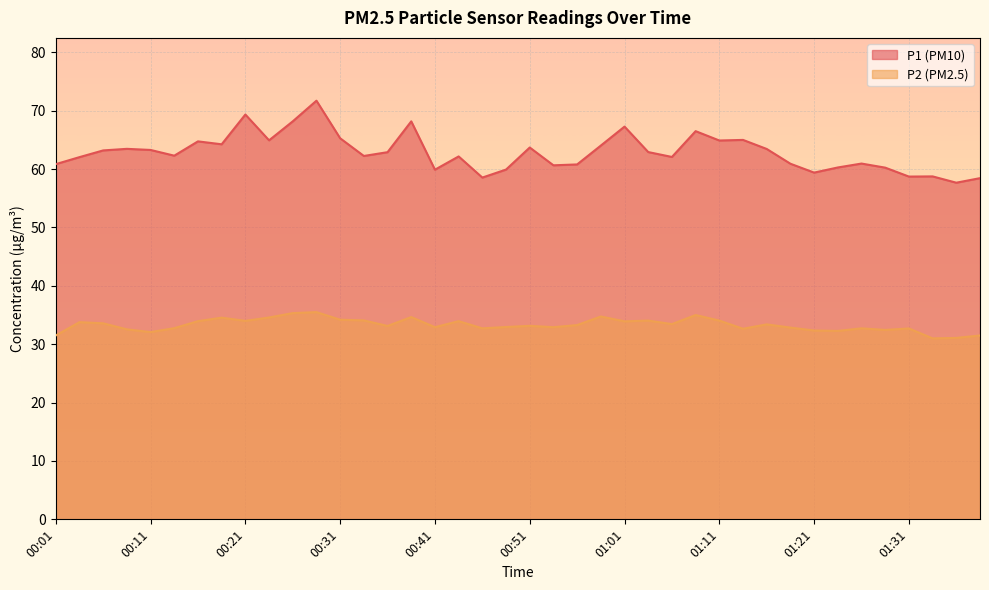

True or false: P2 and P1 cross at least once.

False